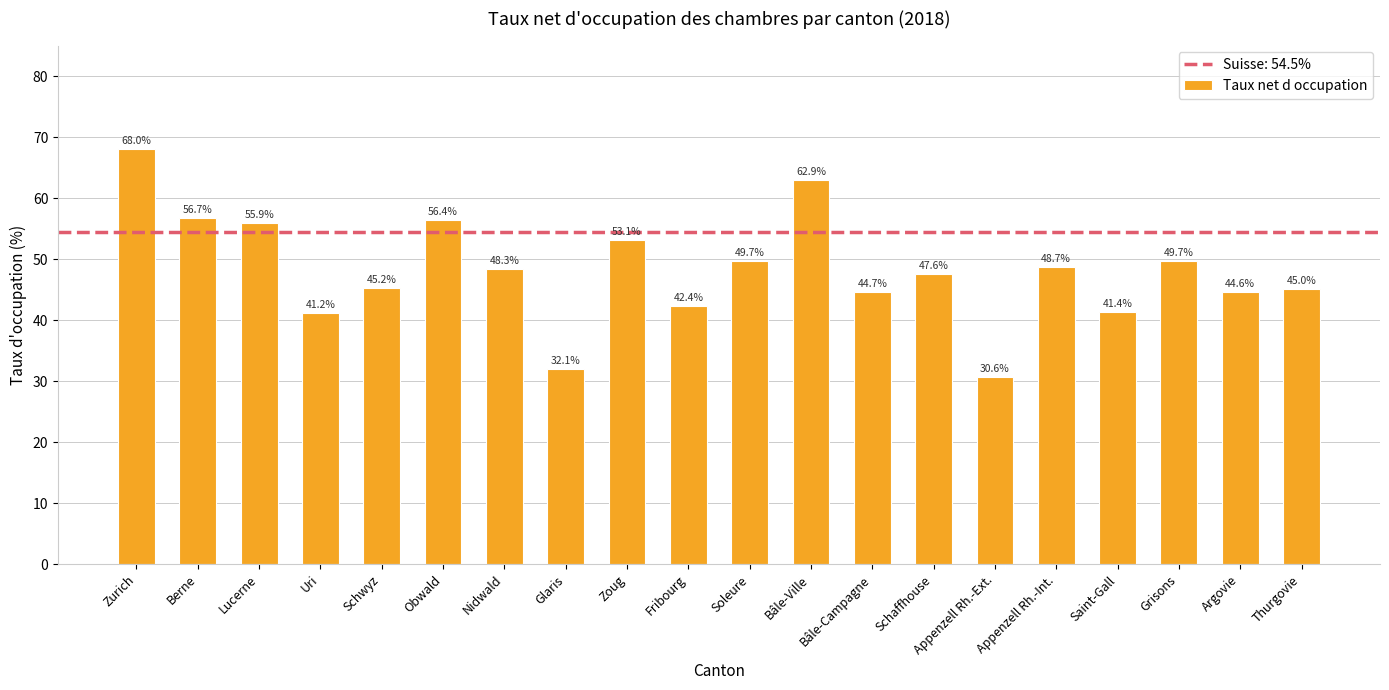

True or false: the data shows 23.3 at Zurich.

False